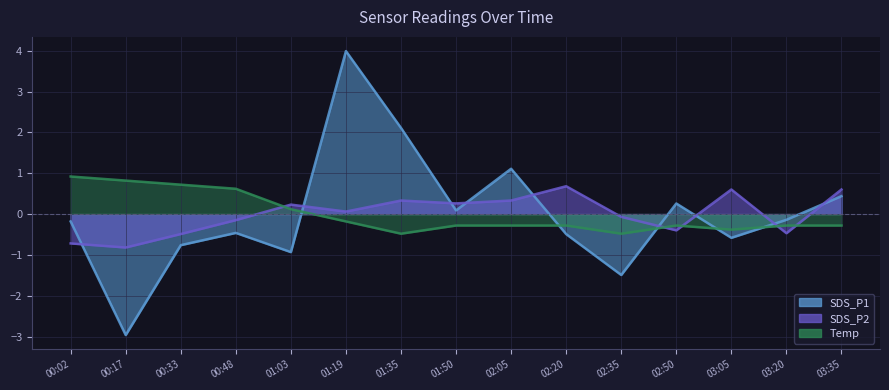

What is the spread (max minus min) of values at 03:05?

1.2